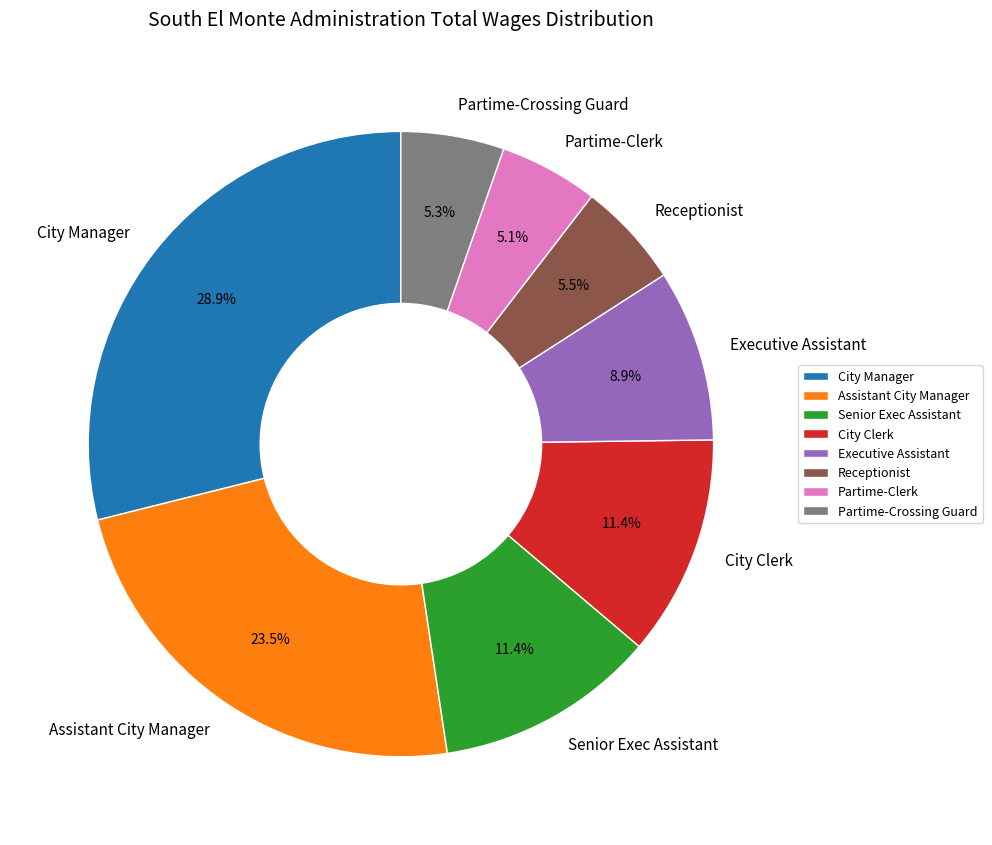

How many slices are in this pie chart?

8